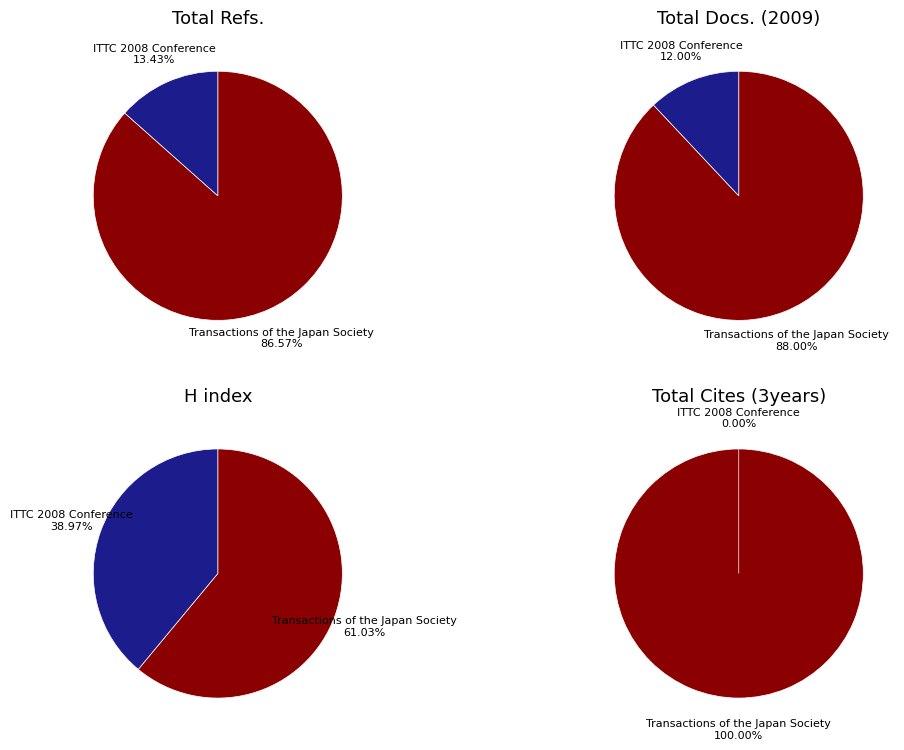

Combined, do Transactions of the Japan Society and ITTC 2008 Conference account for over 50%?

Yes